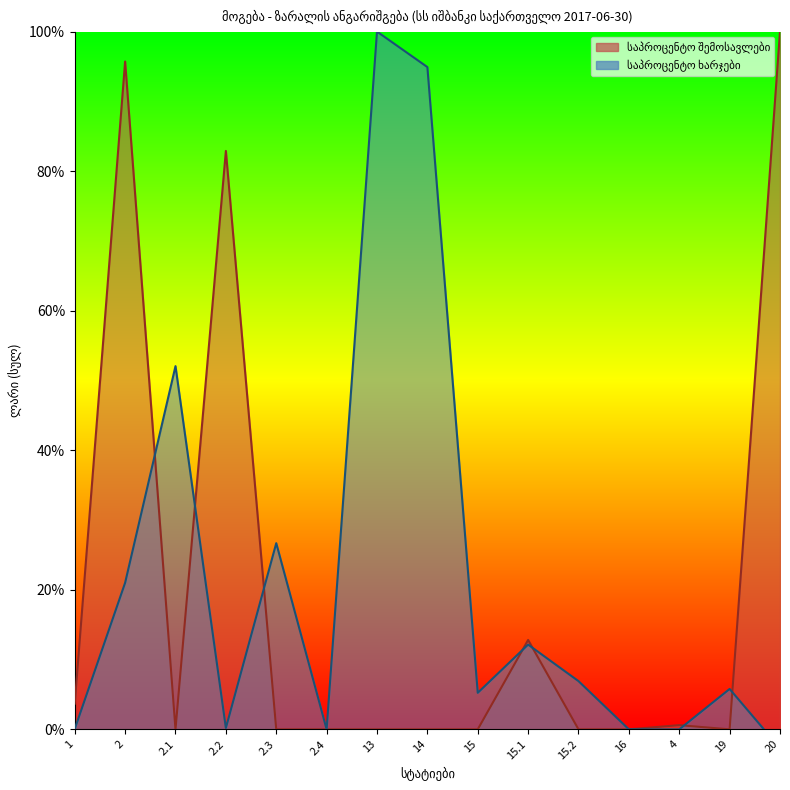

Between which two adjacent categories do საპროცენტო შემოსავლები and საპროცენტო ხარჯები first intersect?

2 and 2.1